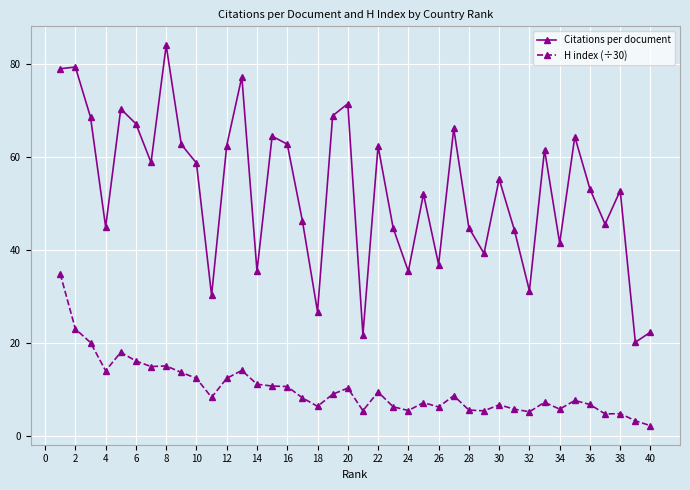

What is the minimum value for Citations per document?

20.2